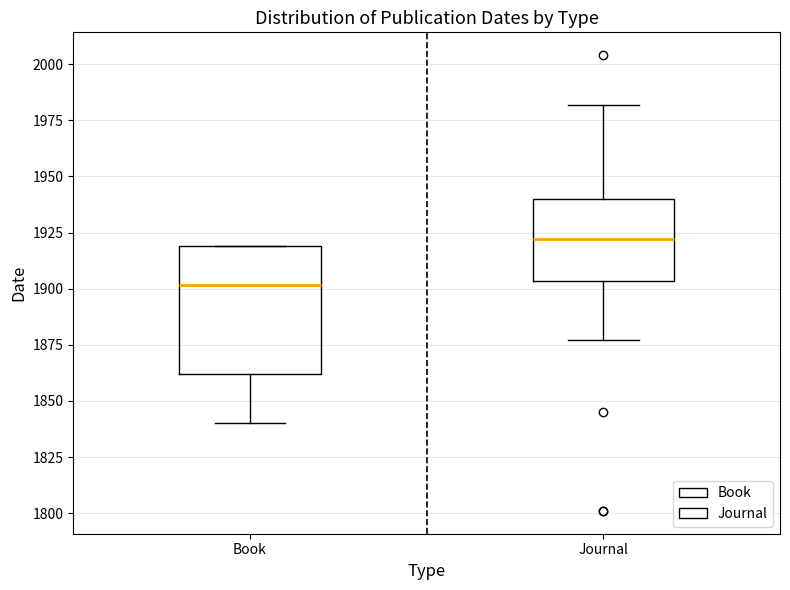

Reading left to right, read every box against the y-axis: the position of its median line, the range the box covers, and the ends of its whiskers. The values are not printed on the chart, so give them approximately, as read against the axis.

Book: median 1900, box 1860 to 1920, whiskers 1840 to 1920
Journal: median 1920, box 1905 to 1940, whiskers 1875 to 1980